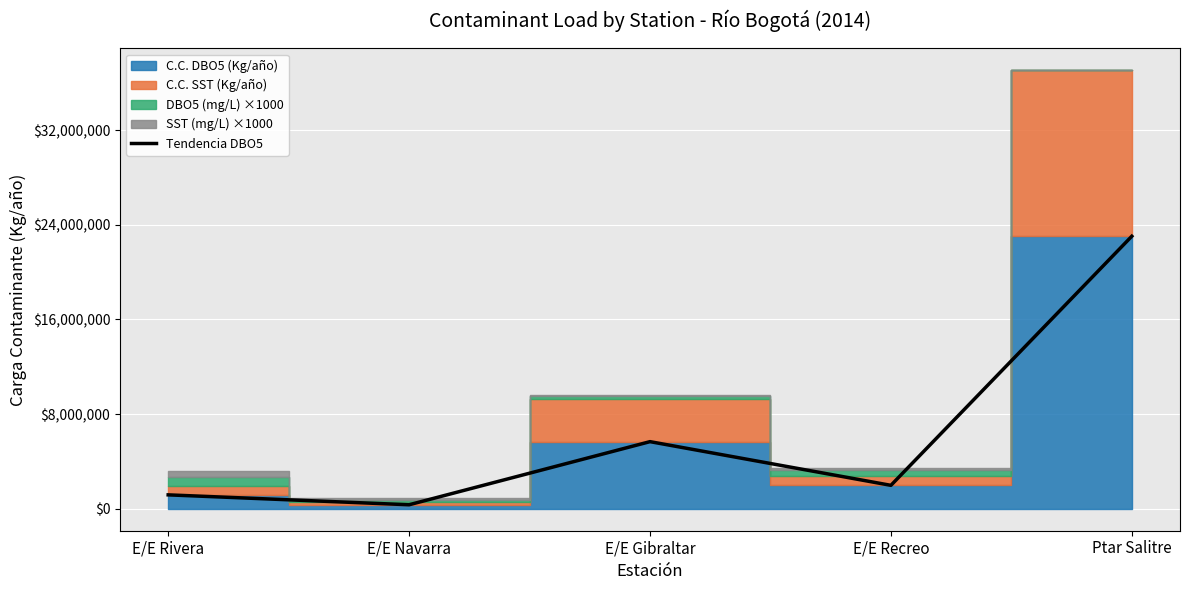

Does the chart display data point markers on the line(s)?

No